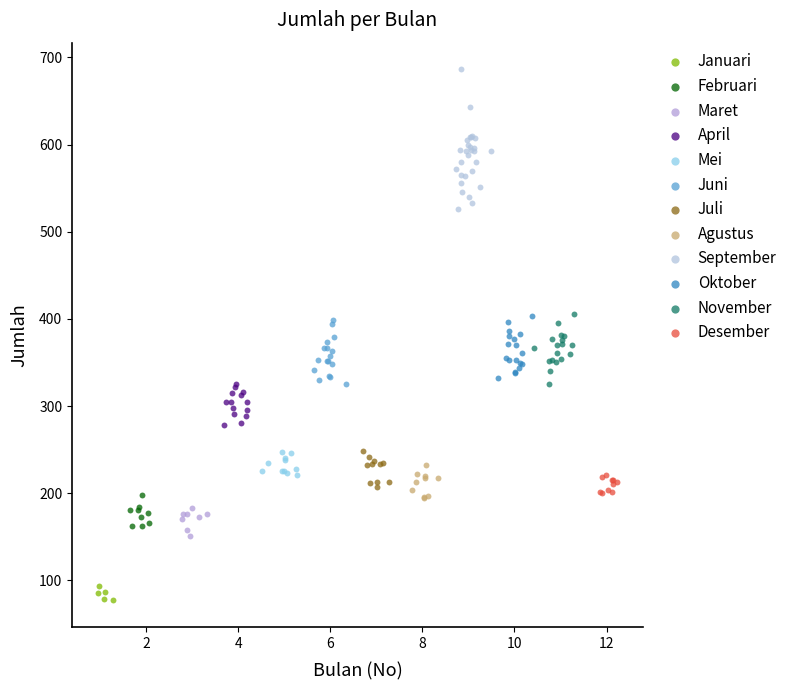

Which series has the widest spread of Y values?

September